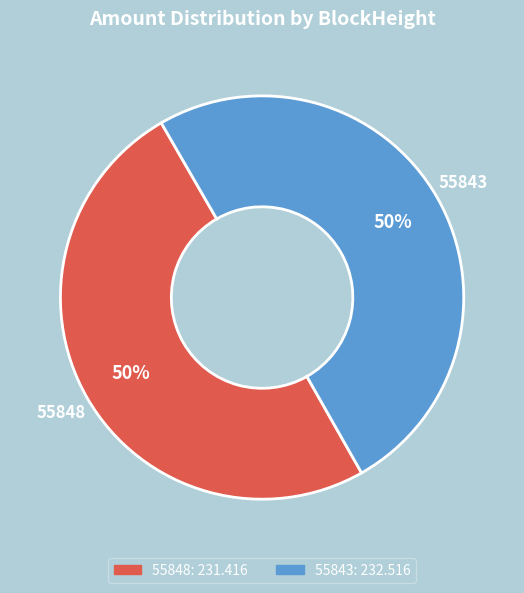

To the nearest percent, what is the combined percentage of 55848 and 55843?

100%